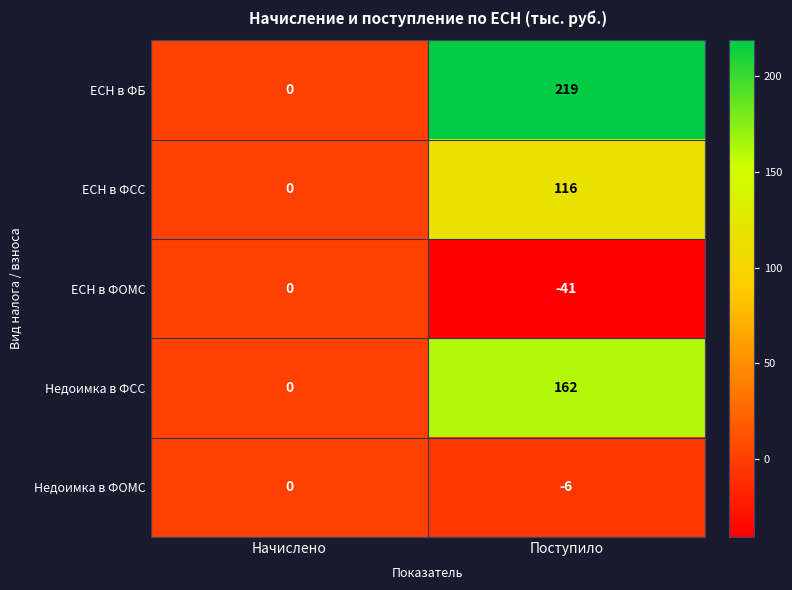

True or false: ЕСН в ФБ has a value of 0 at Начислено.

True